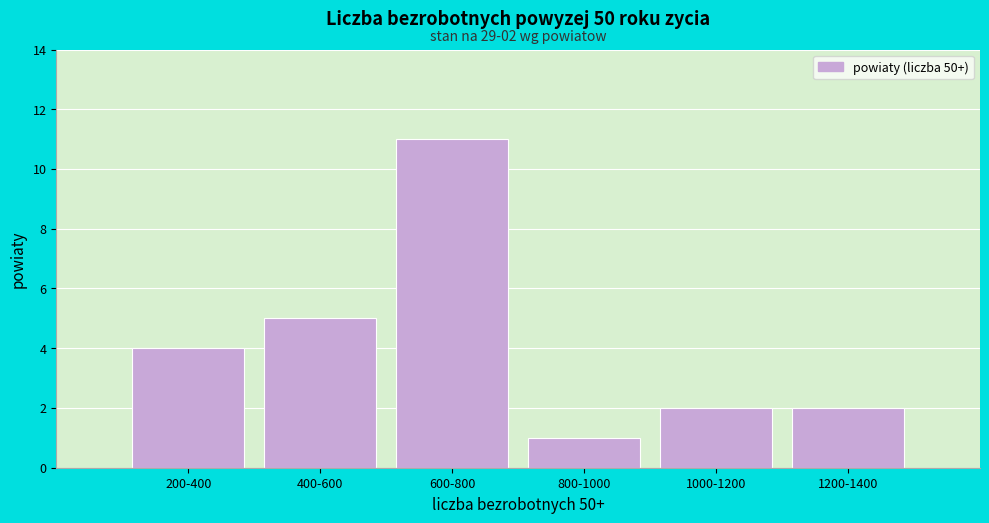

Reading left to right, transcribe all the data shown in this chart.

4	5	11	1	2	2